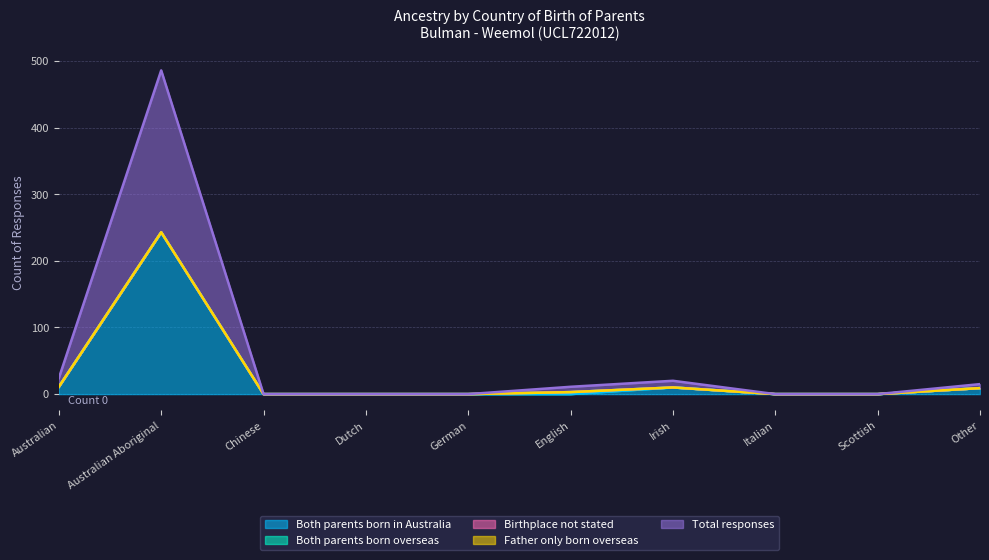

What position from the left is Australian?

1